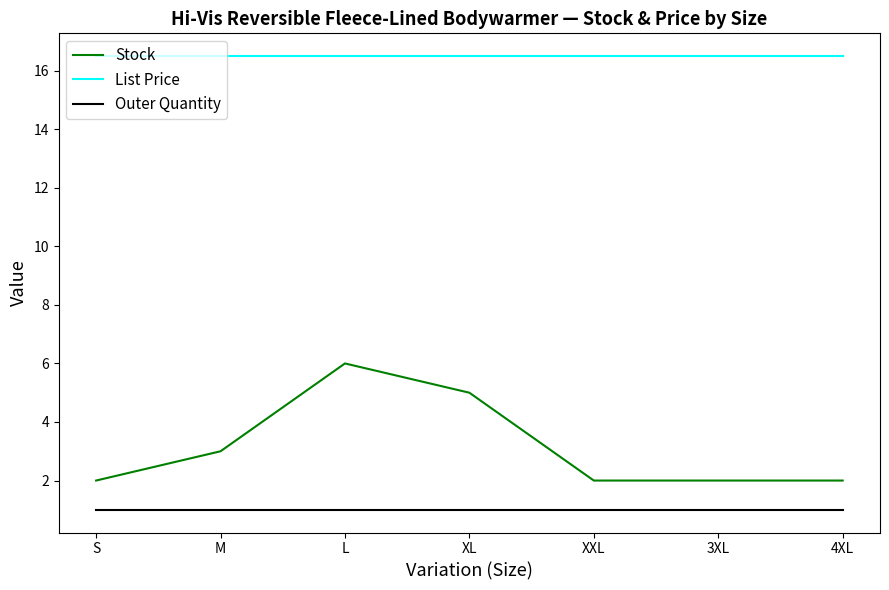

What is the lowest value of the Outer Quantity series?

1.0